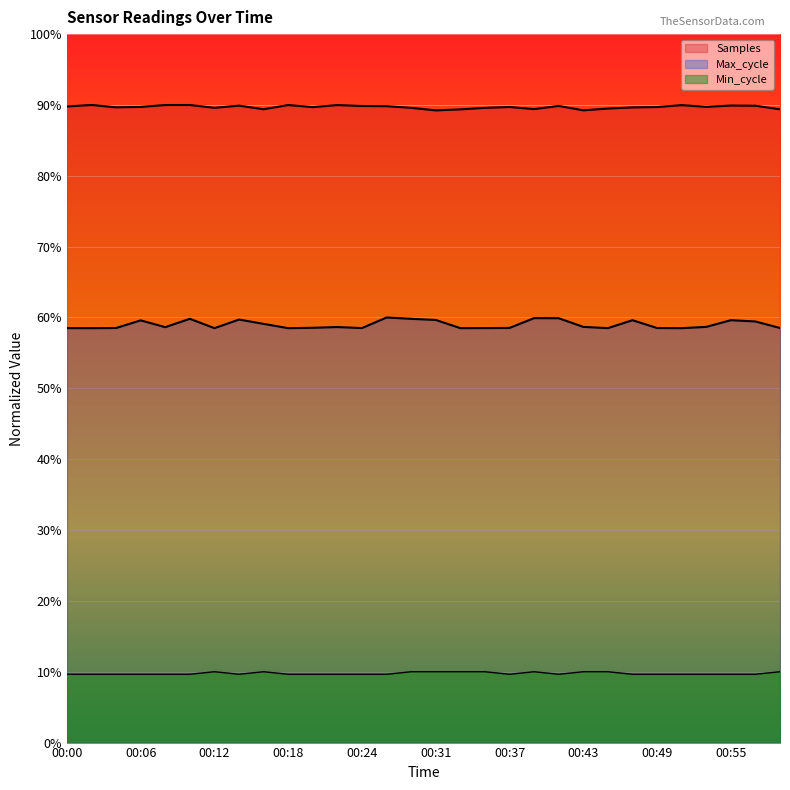

What is the value of the Min_cycle point at the 27th from the left?

0.1